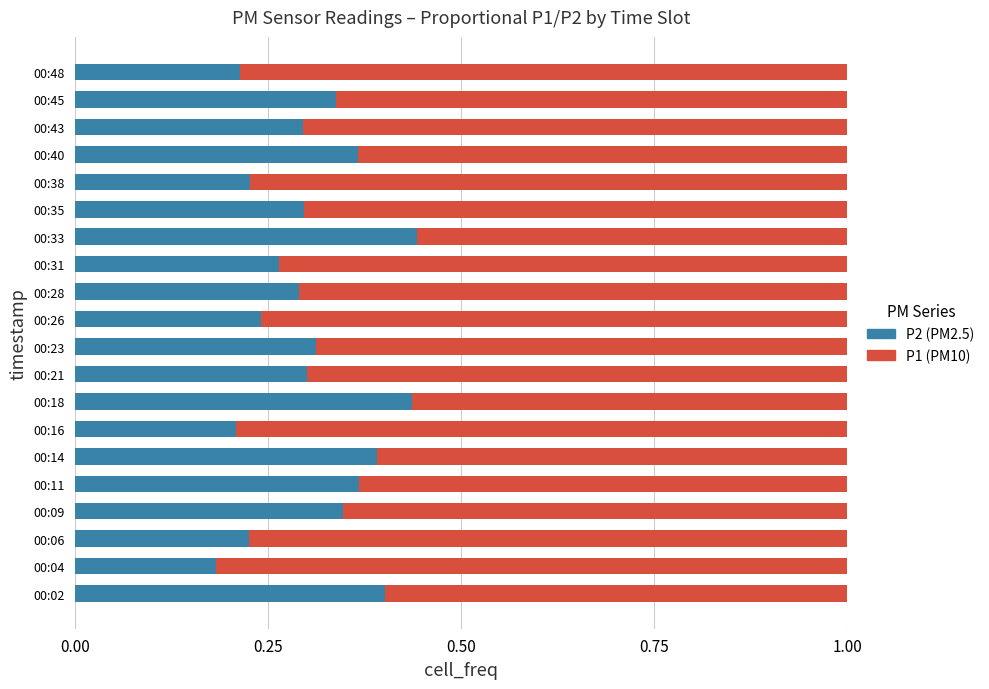

What is the total value across all series at 00:26?

1.0